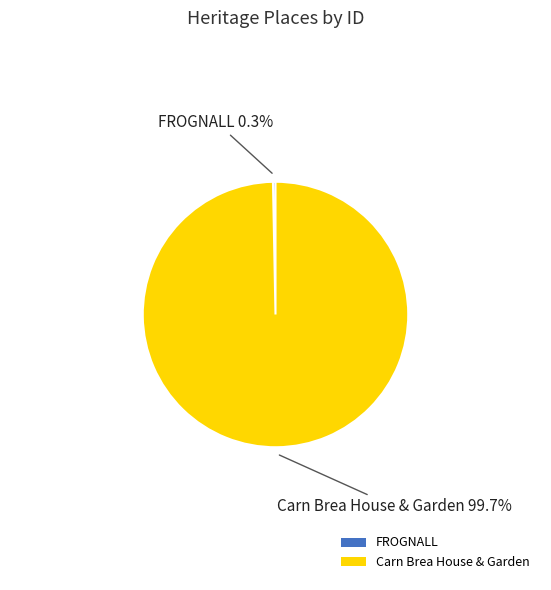

What percentage is NOT represented by FROGNALL?

99.7%